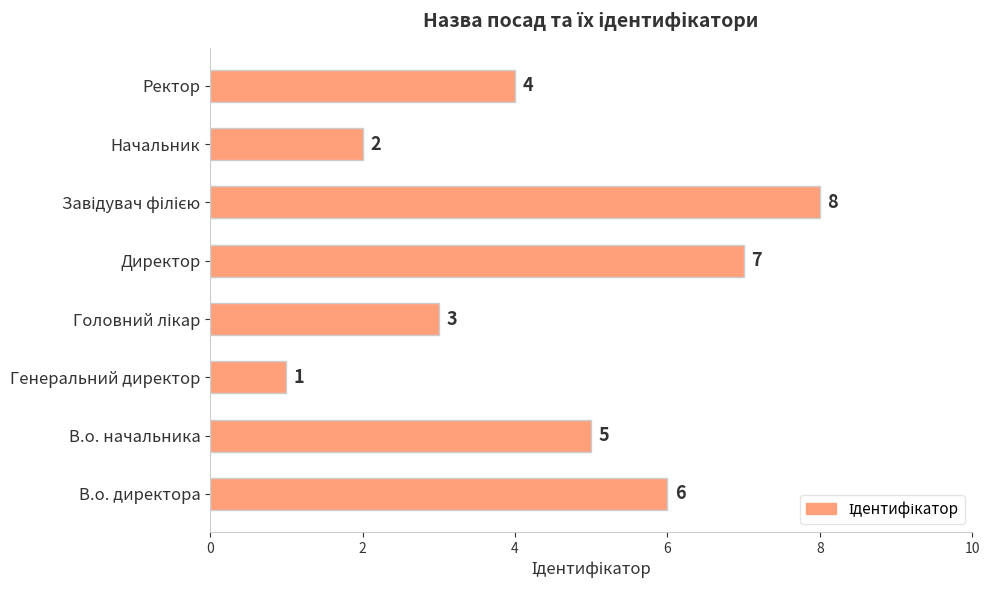

How many categories are shown in the chart?

8